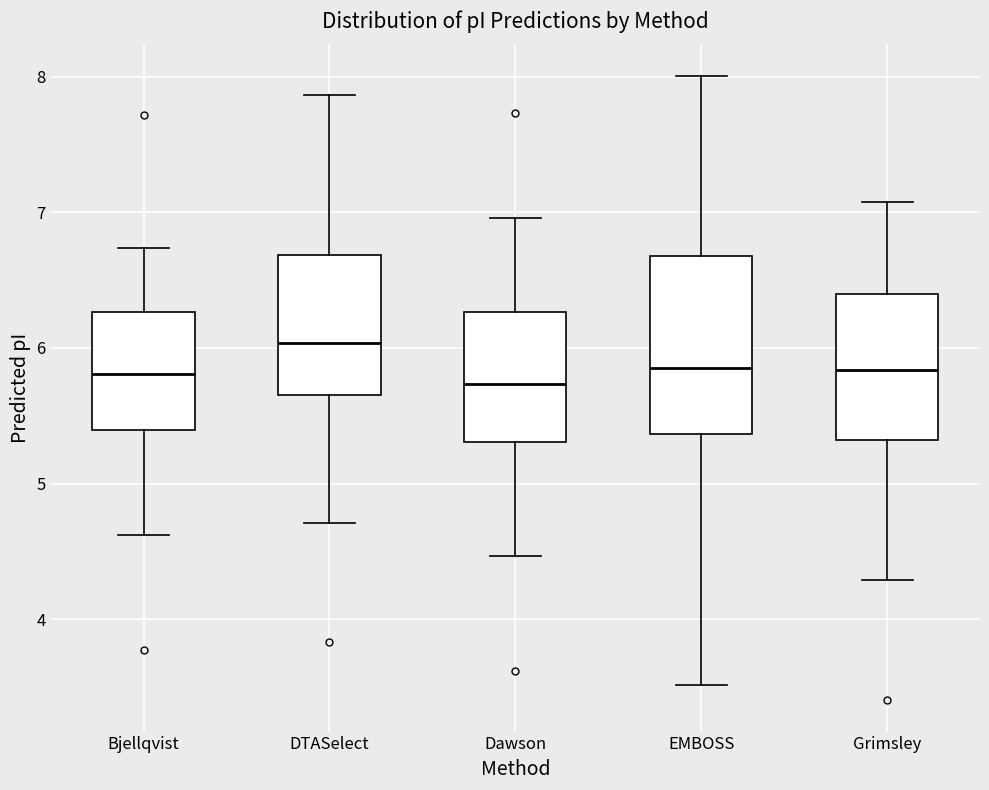

Which box's median line is the highest?

DTASelect